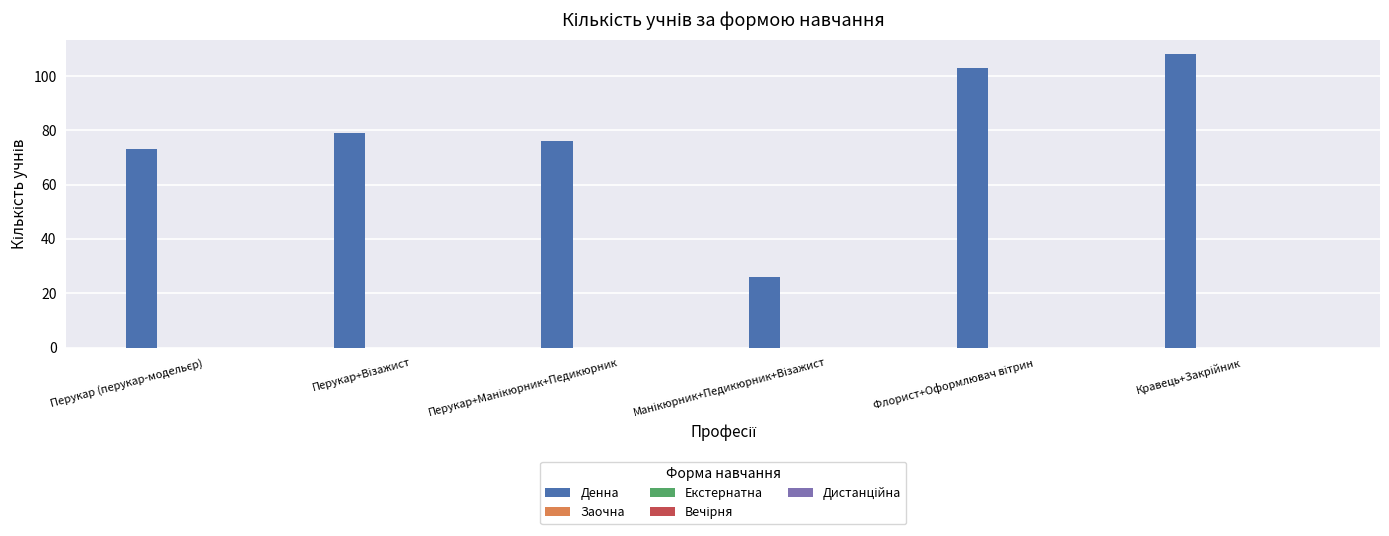

Reading left to right, extract all data points from this chart.

73	79	76	26	103	108